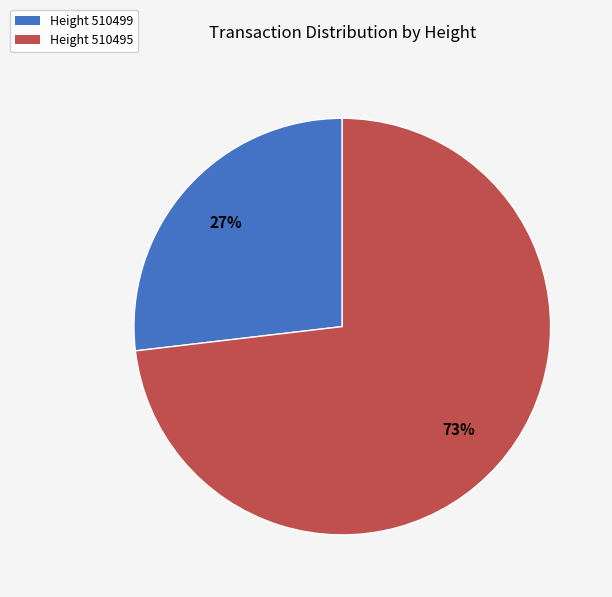

Count the number of slices in the pie.

2